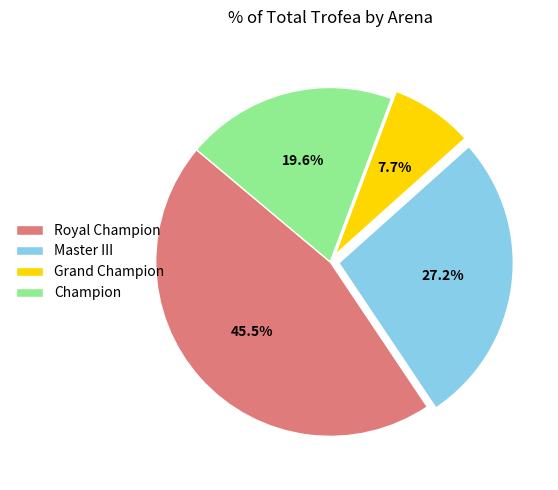

Which category has the smallest portion of the pie?

Grand Champion